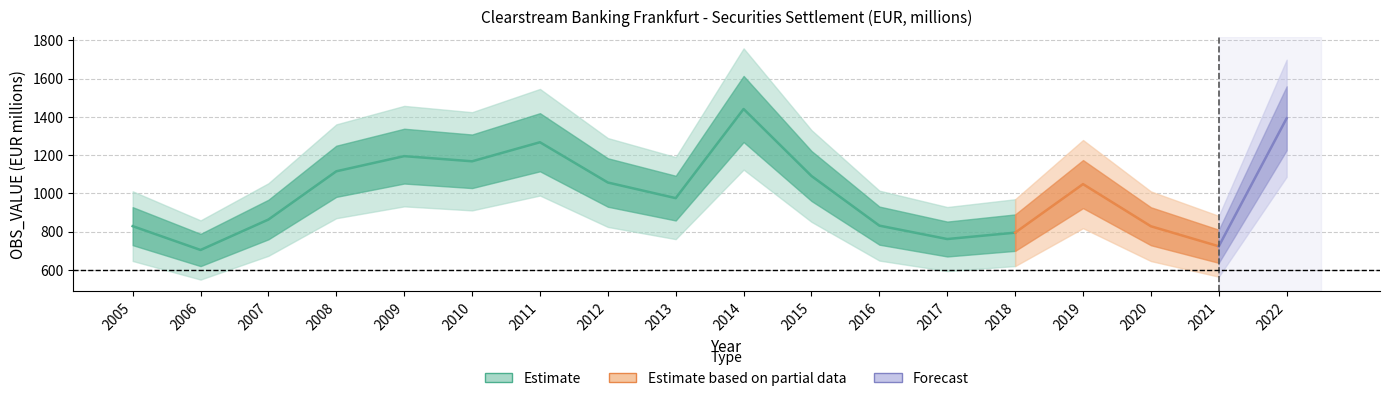

What is the approximate value at 2019?

1048.3